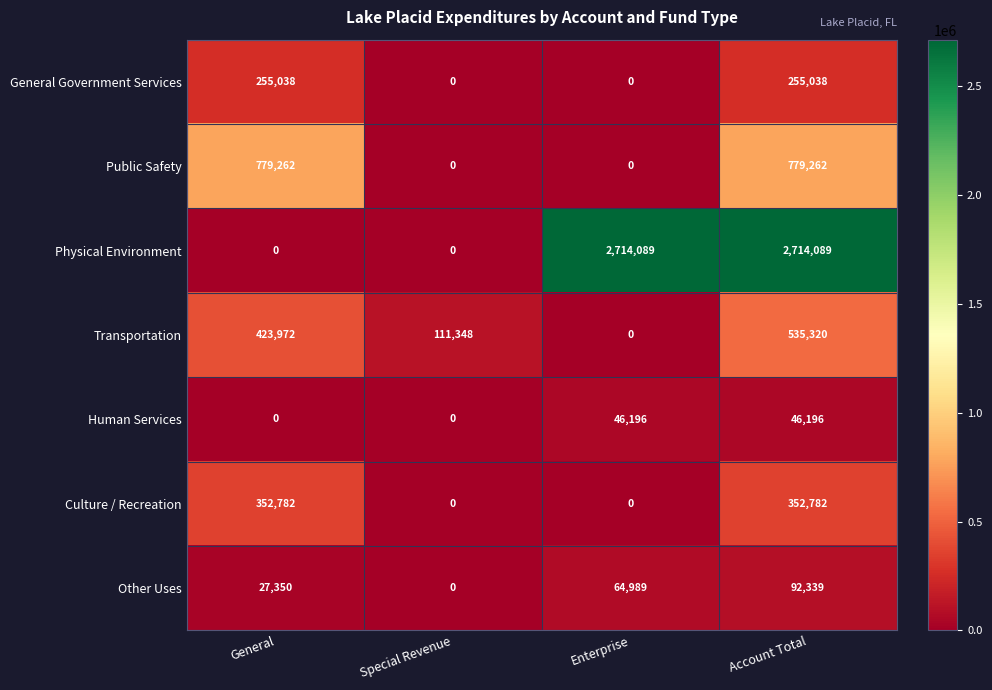

Is it true that Other Uses equals 64989 at Enterprise?

True